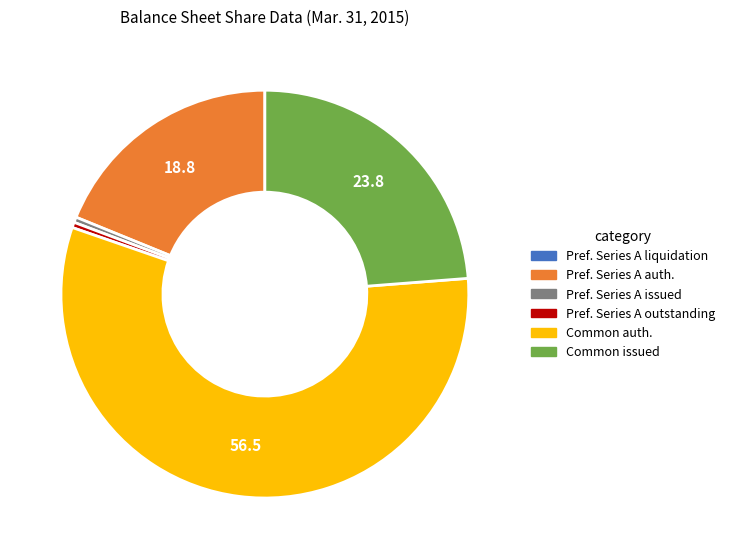

The Pref. Series A outstanding slice represents 0% of the pie. True or false?

True